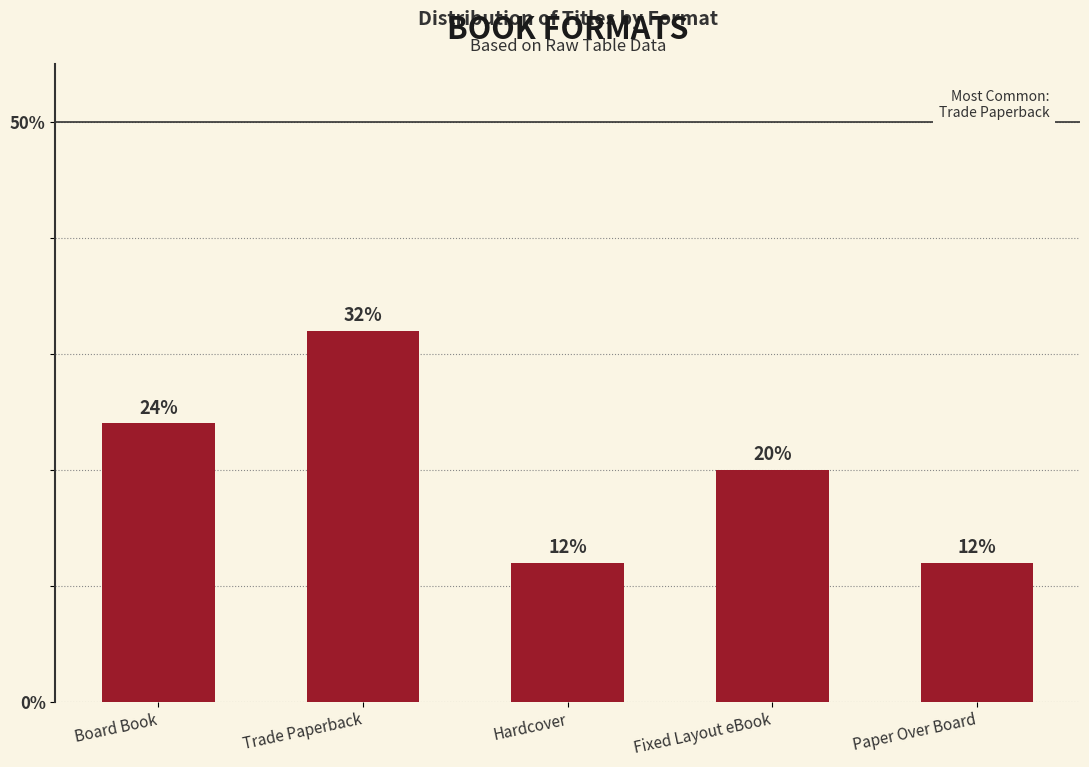

The chart shows a value of 24 at Board Book. True or false?

True